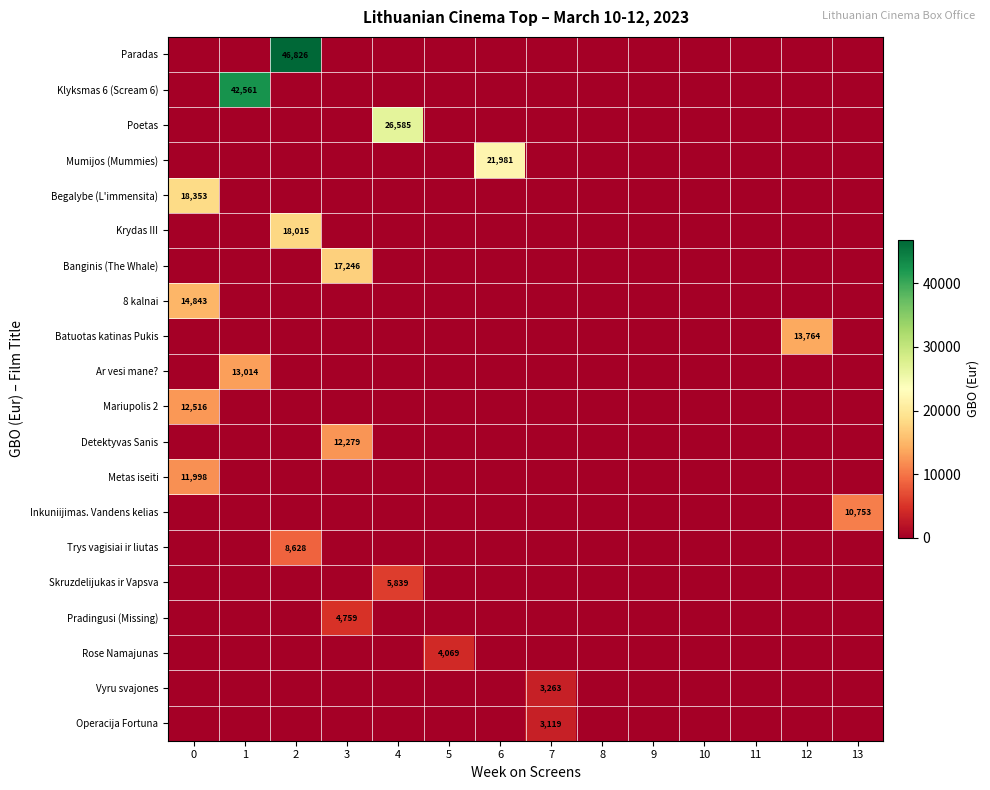

Is it true that Skruzdelijukas ir Vapsva equals 5839 at 4?

True